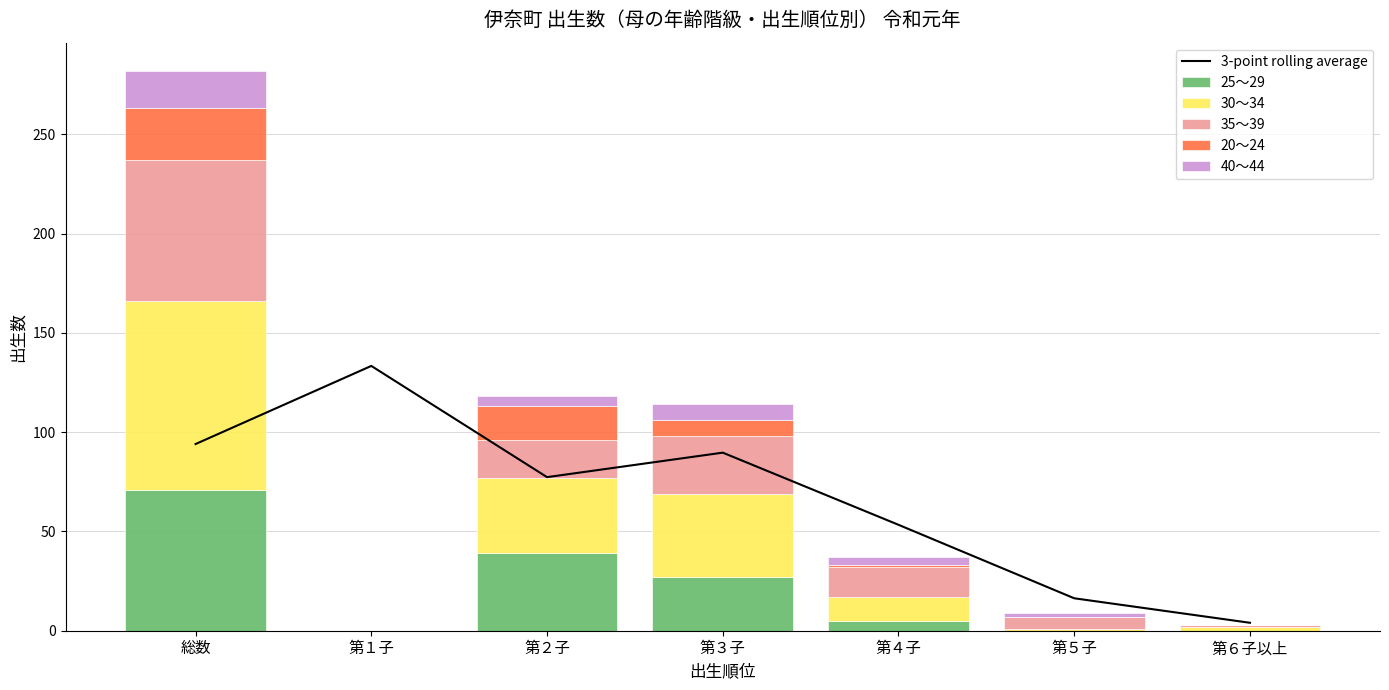

Is the value of 3-point rolling average at 総数 greater than the value of 35～39 at 第５子?

Yes